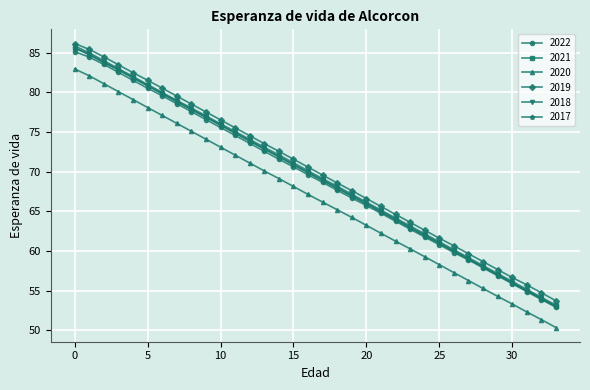

True or false: 2018 and 2021 intersect in this chart.

False